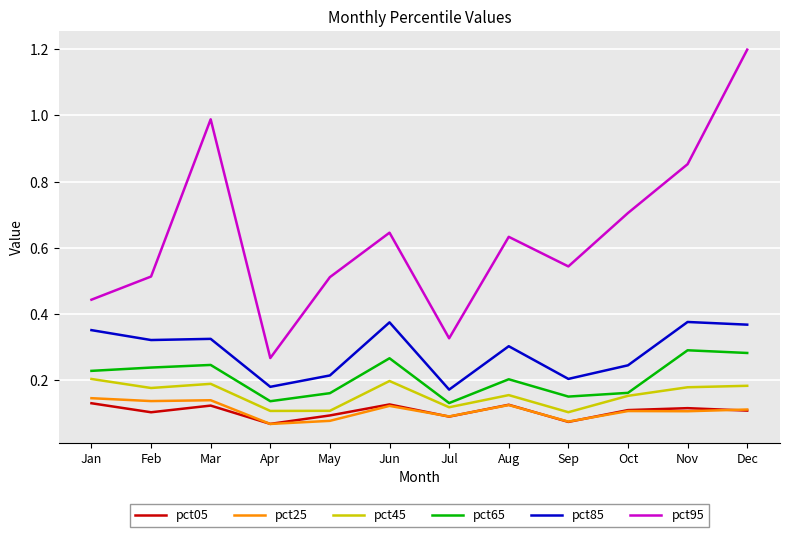

At which category does the chart reach its peak across all series?

Dec